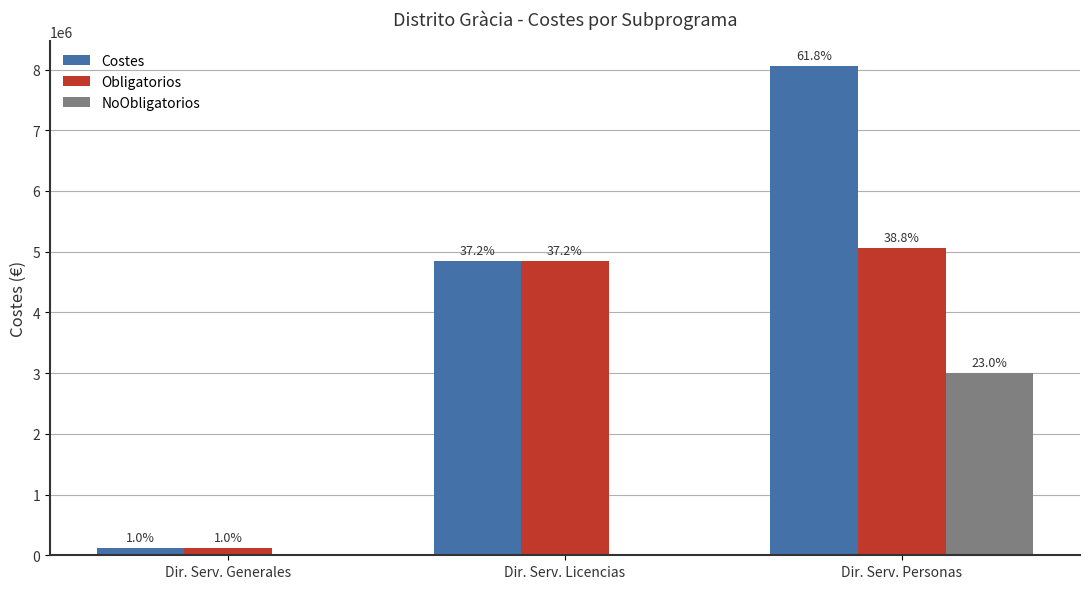

What are all the series names shown in the legend?

Costes, Obligatorios, NoObligatorios